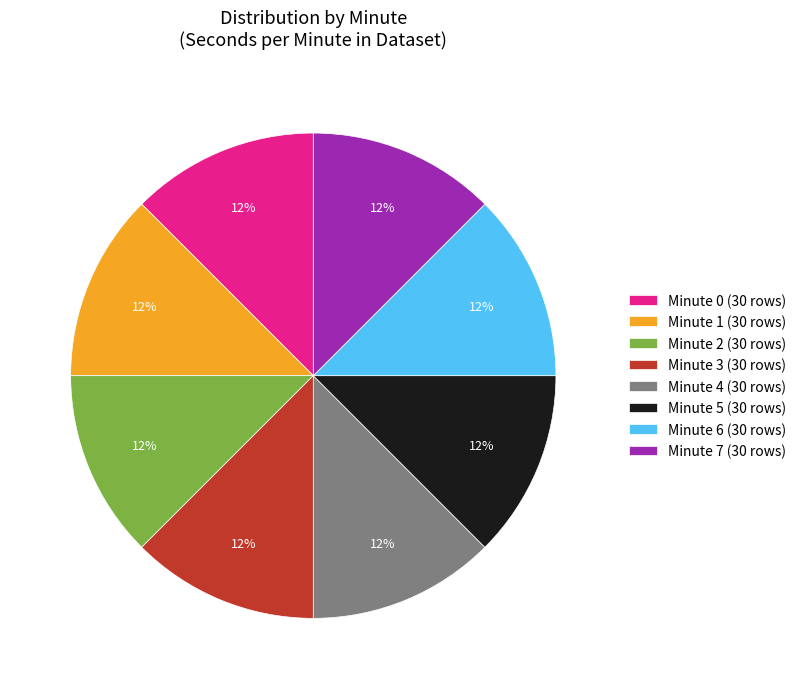

Do Minute 7 (30 rows) and Minute 6 (30 rows) together represent more than half of the pie?

No